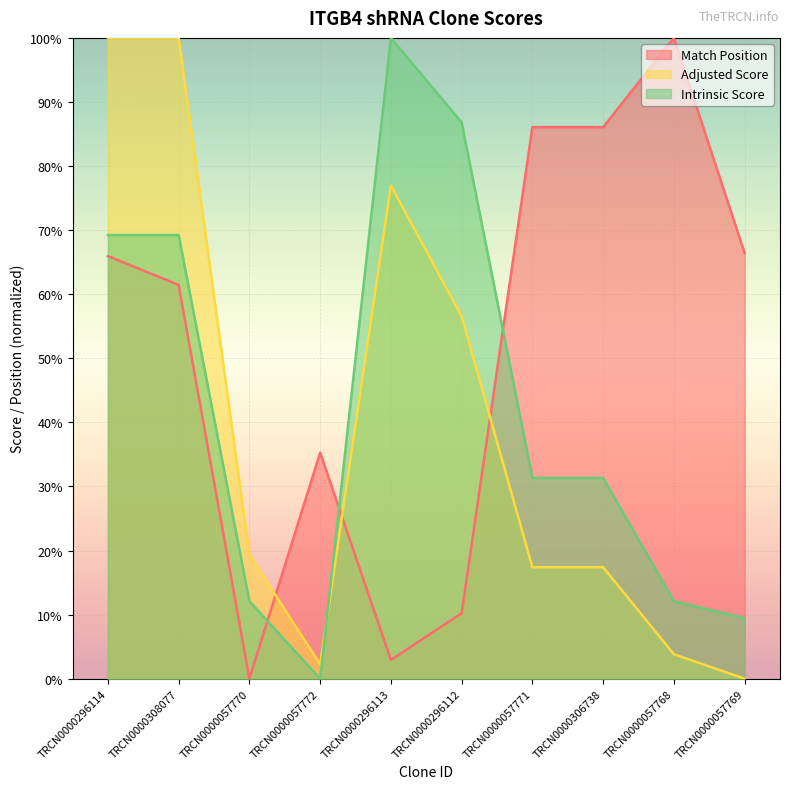

Reading right to left, extract all data points from this chart.

Match Position: 66.4	100.0	86.1	86.1	10.2	2.9	35.3	0.0	61.4	66.0
Adjusted Score: 0.0	3.8	17.4	17.4	56.6	77.0	2.3	19.3	100.0	100.0
Intrinsic Score: 9.5	12.1	31.3	31.3	86.8	100.0	0.0	12.1	69.2	69.2